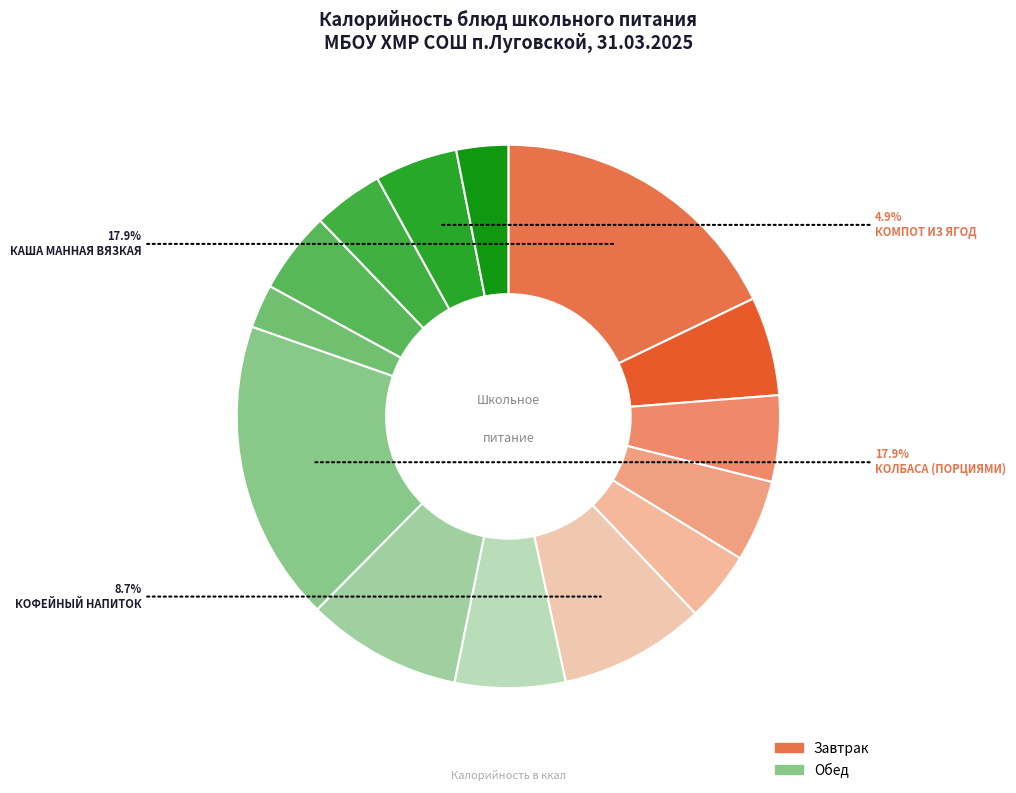

How many segments does this pie chart have?

14